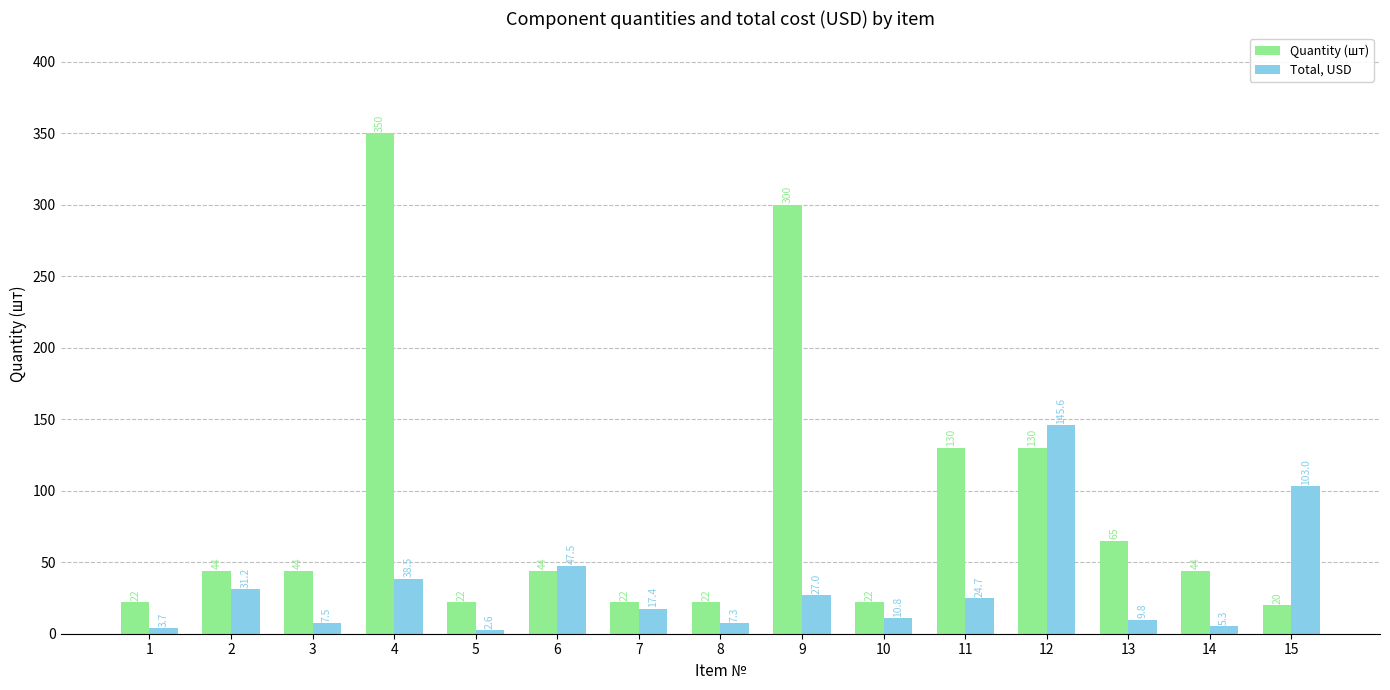

What is the greatest value displayed?

350.0